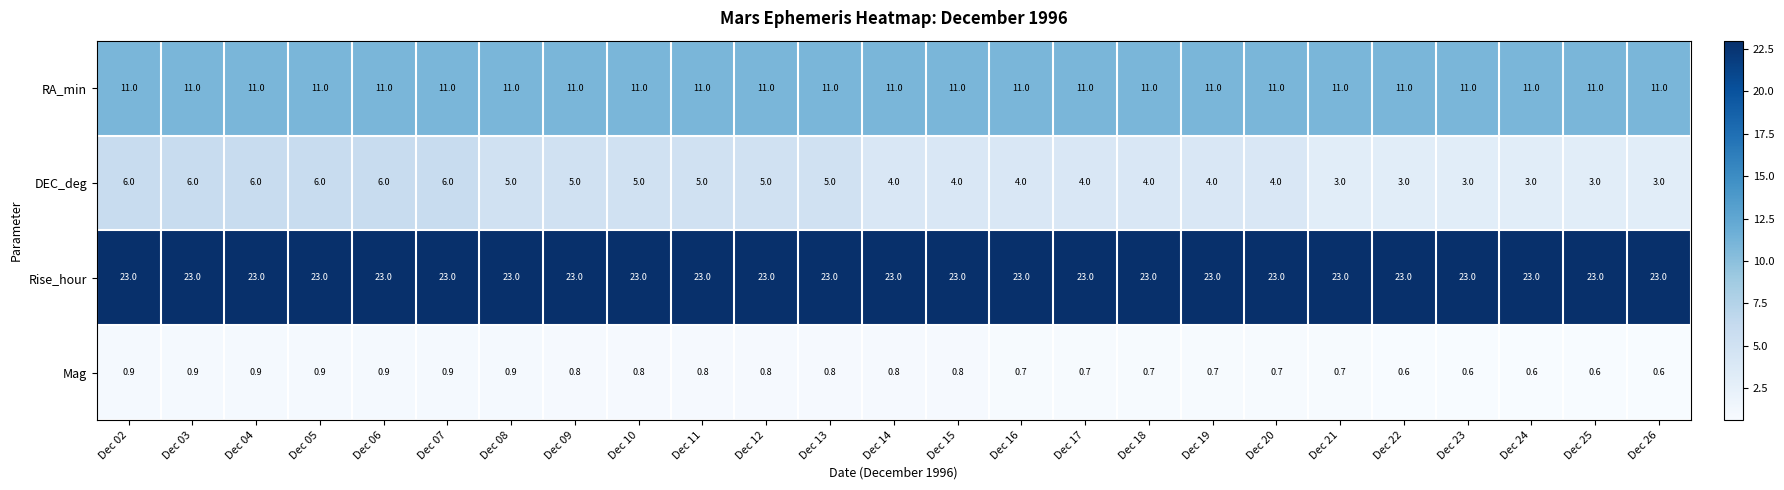

Which series has the widest spread of values?

DEC_deg